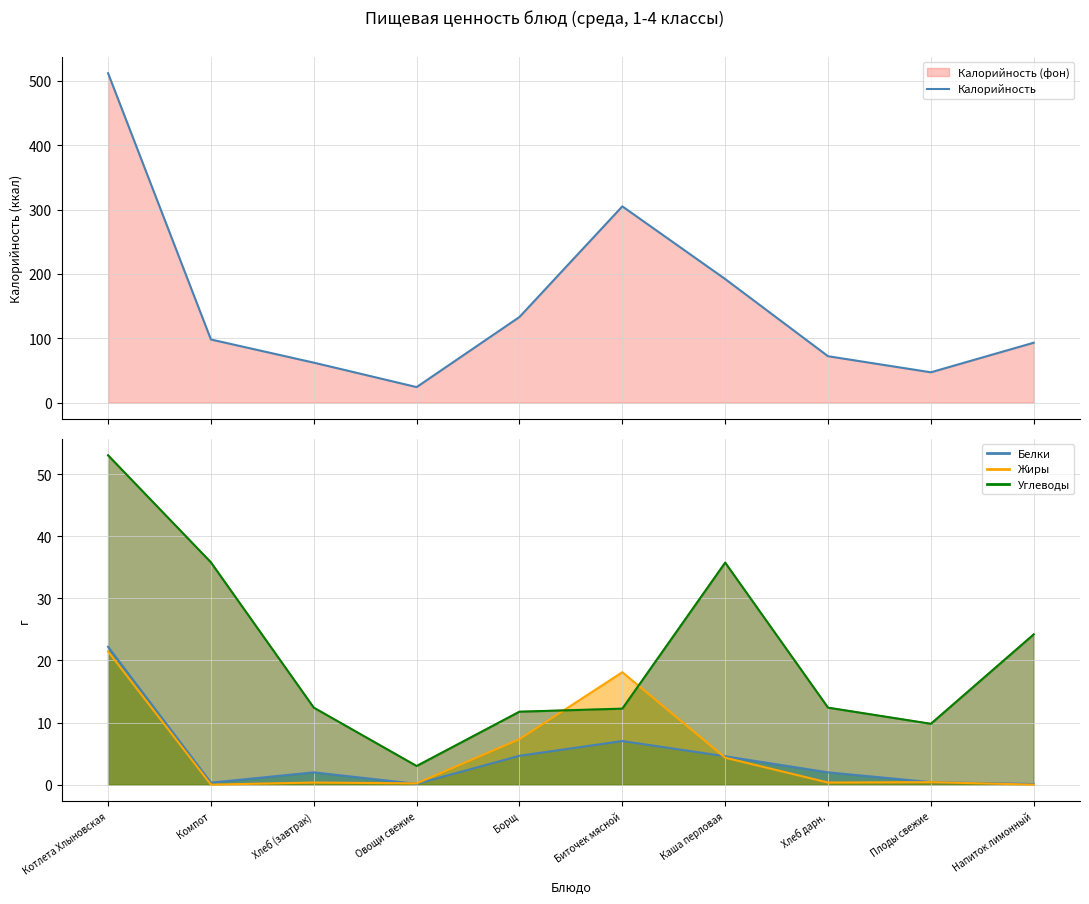

True or false: the data shows 47 at Плоды свежие.

True